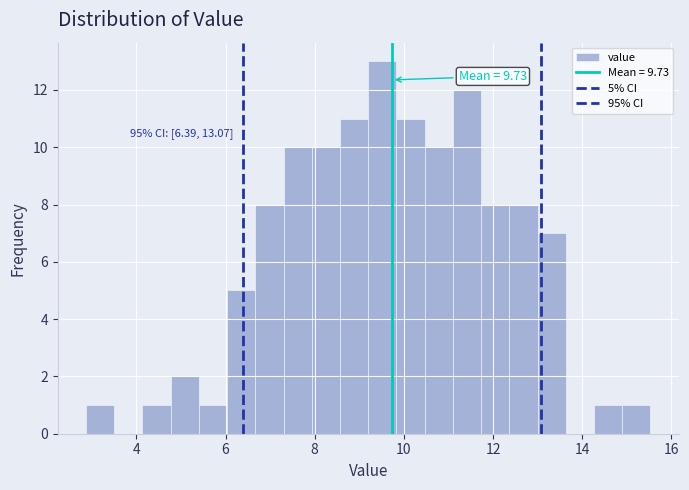

Around what value on the x-axis is the tallest bar? Give the approximate position of its centre, as read against the axis.

9.6